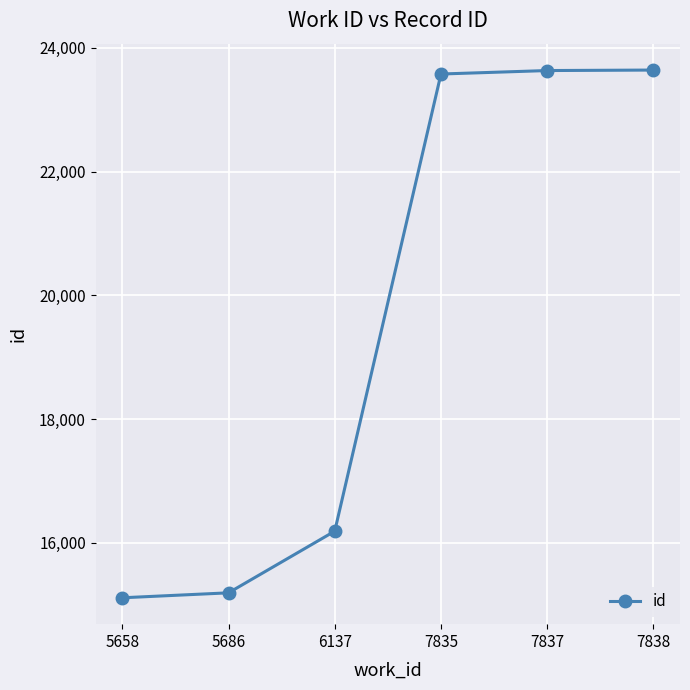

The chart shows a value of 9383 at 7838. True or false?

False